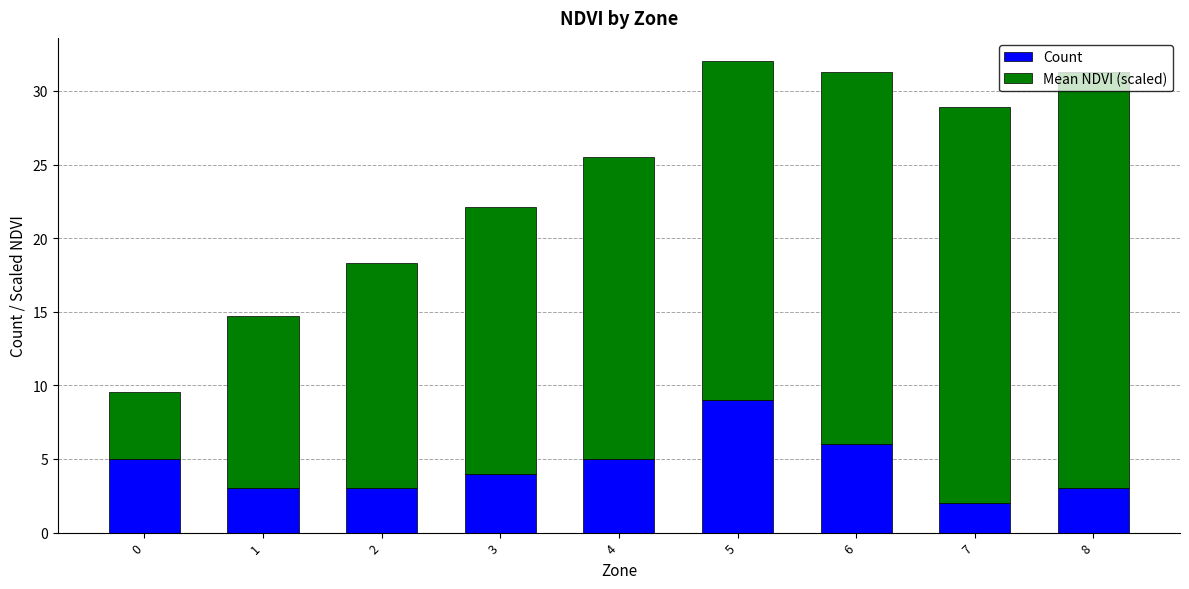

What is the difference between the Count values at 1 and 3?

1.0